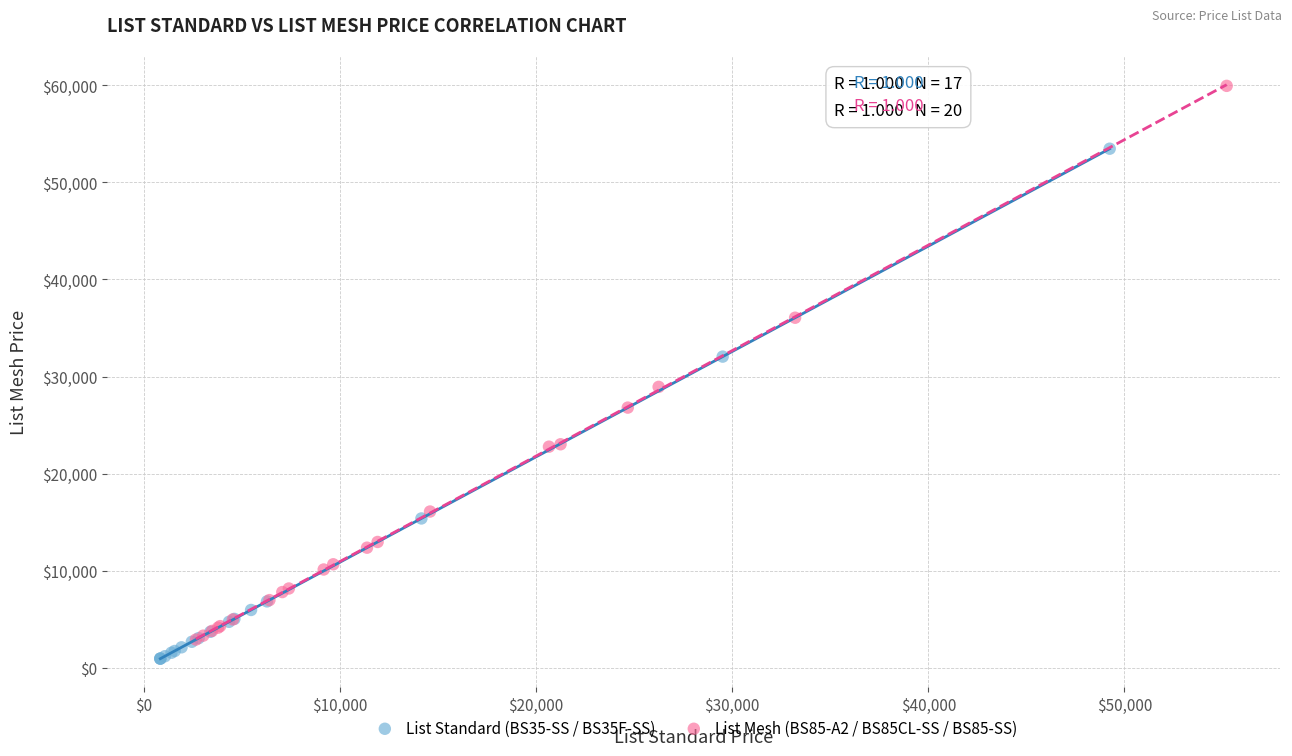

Which series contains the highest Y value?

List Mesh (BS85-A2 / BS85CL-SS / BS85-SS)